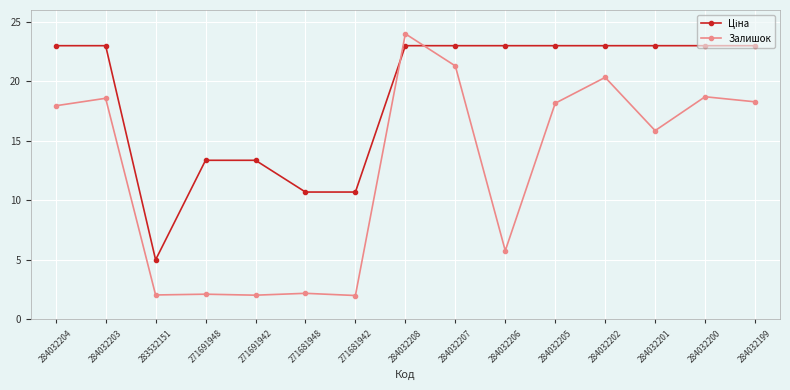

What is the total value across all series at 283532151?

7.0